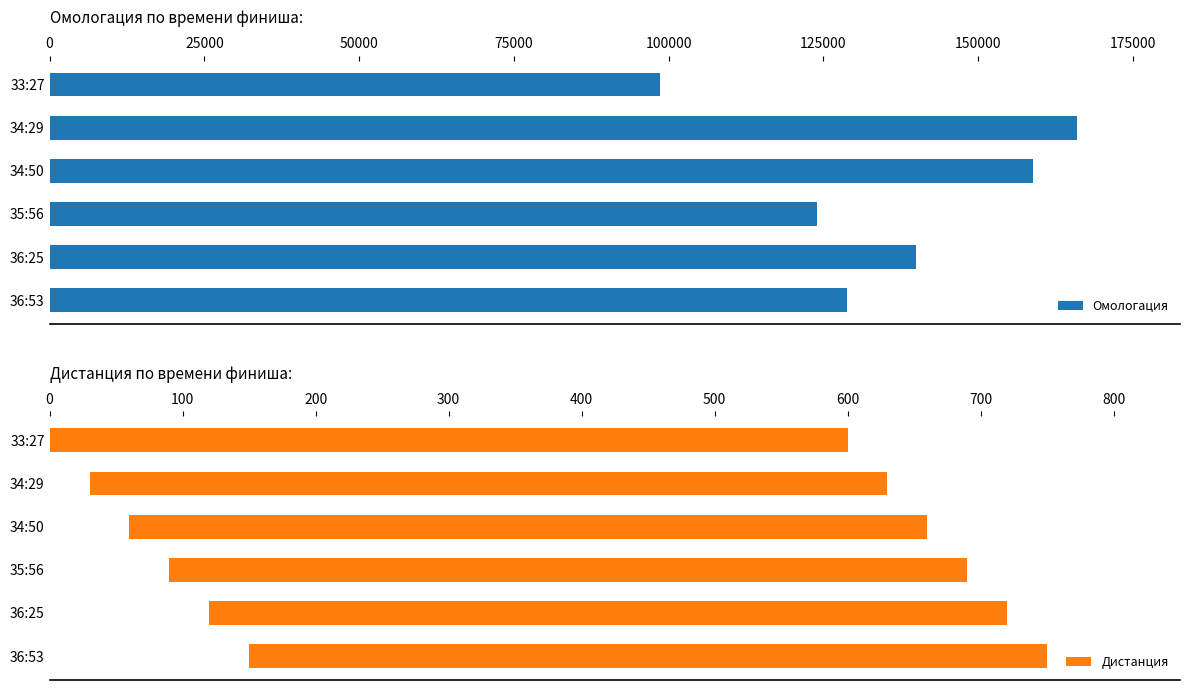

What is the highest value of the Омологация series?

166007